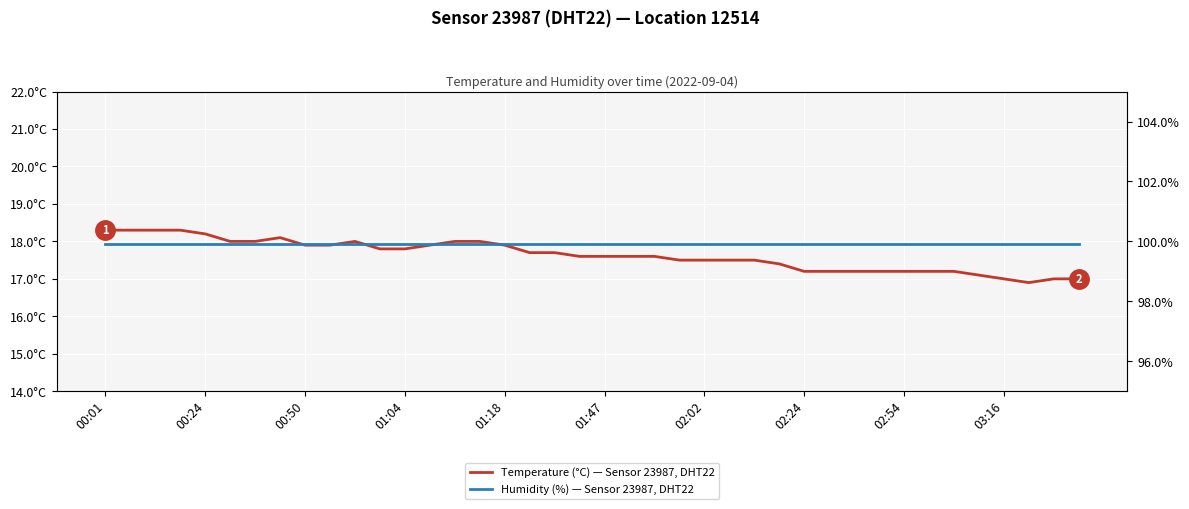

Reading right to left, extract all data points from this chart.

Temperature (°C): 17.0	17.0	16.9	17.0	17.1	17.2	17.2	17.2	17.2	17.2	17.2	17.2	17.4	17.5	17.5	17.5	17.5	17.6	17.6	17.6	17.6	17.7	17.7	17.9	18.0	18.0	17.9	17.8	17.8	18.0	17.9	17.9	18.1	18.0	18.0	18.2	18.3	18.3	18.3	18.3
Humidity (%): 99.9	99.9	99.9	99.9	99.9	99.9	99.9	99.9	99.9	99.9	99.9	99.9	99.9	99.9	99.9	99.9	99.9	99.9	99.9	99.9	99.9	99.9	99.9	99.9	99.9	99.9	99.9	99.9	99.9	99.9	99.9	99.9	99.9	99.9	99.9	99.9	99.9	99.9	99.9	99.9